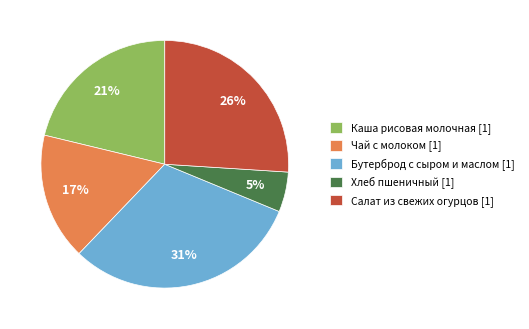

To the nearest percent, what is the difference between the largest and smallest slice percentages?

26%